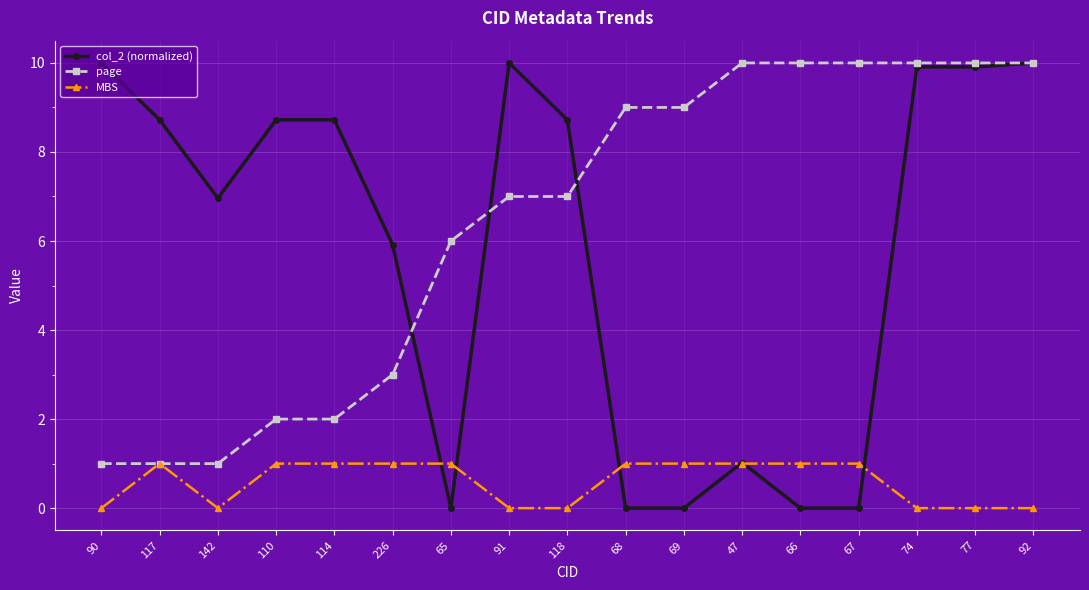

What is the greatest value displayed?

10.0